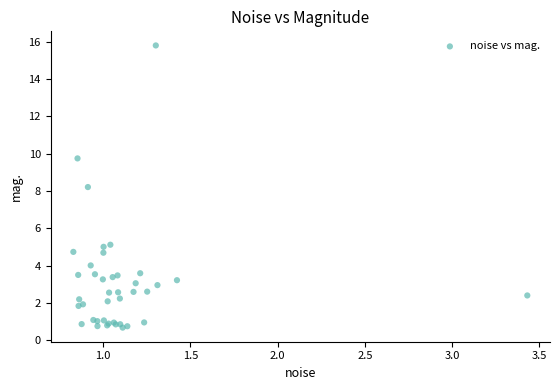

What Y value in the scatter plot is closest to 8?

8.2